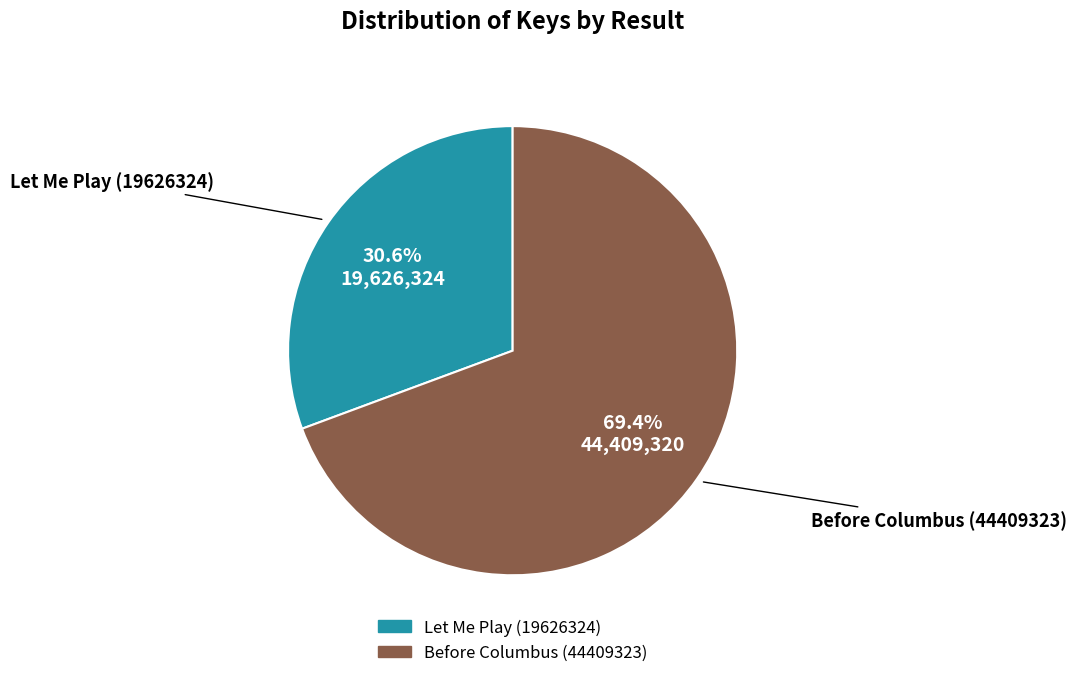

Is the sum of Before Columbus (44409323) and Let Me Play (19626324) greater than half?

Yes